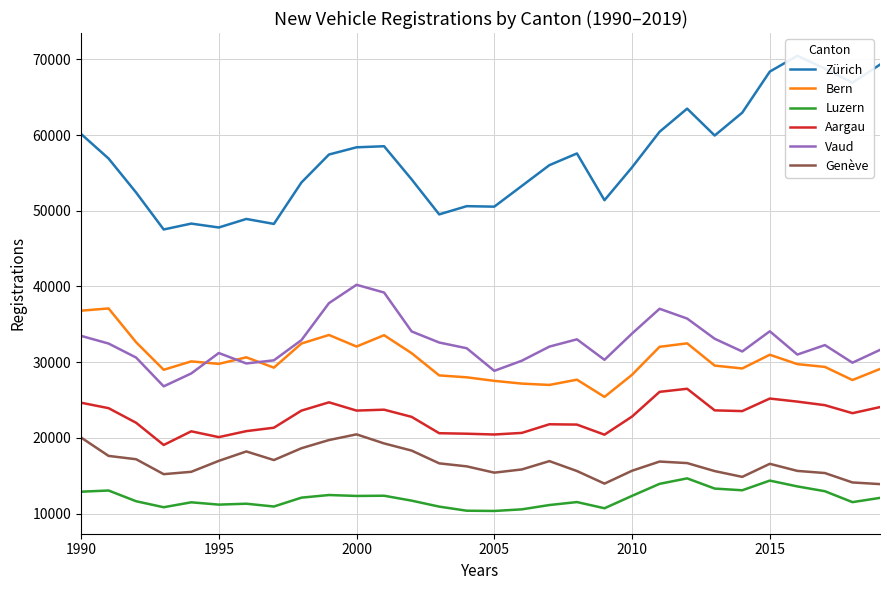

Does the chart have visible grid lines?

Yes